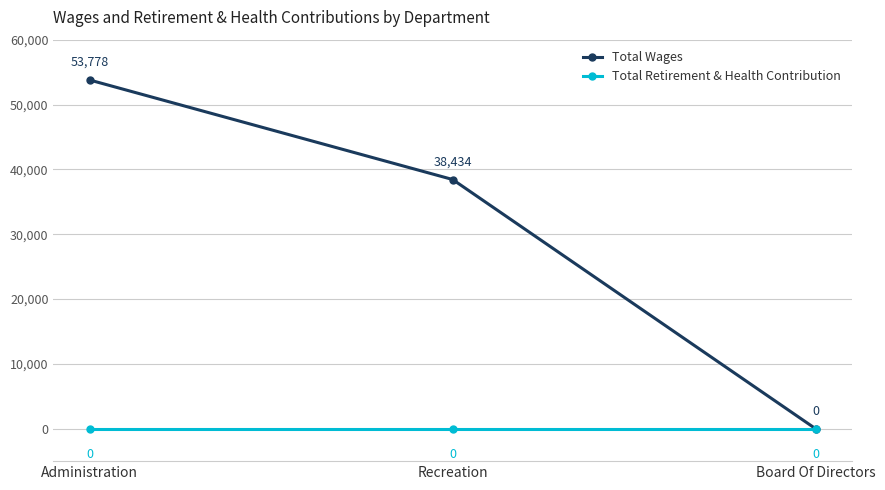

What is the difference between the maximum and minimum values in the Total Wages series?

53778